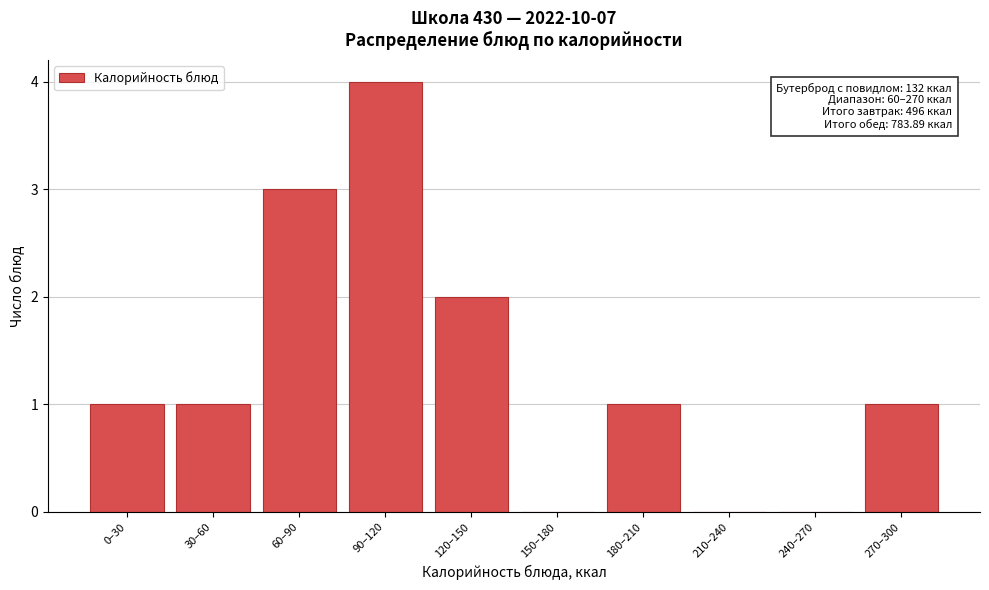

Reading left to right, transcribe all the data shown in this chart.

0–30=1	30–60=1	60–90=3	90–120=4	120–150=2	150–180=0	180–210=1	210–240=0	240–270=0	270–300=1